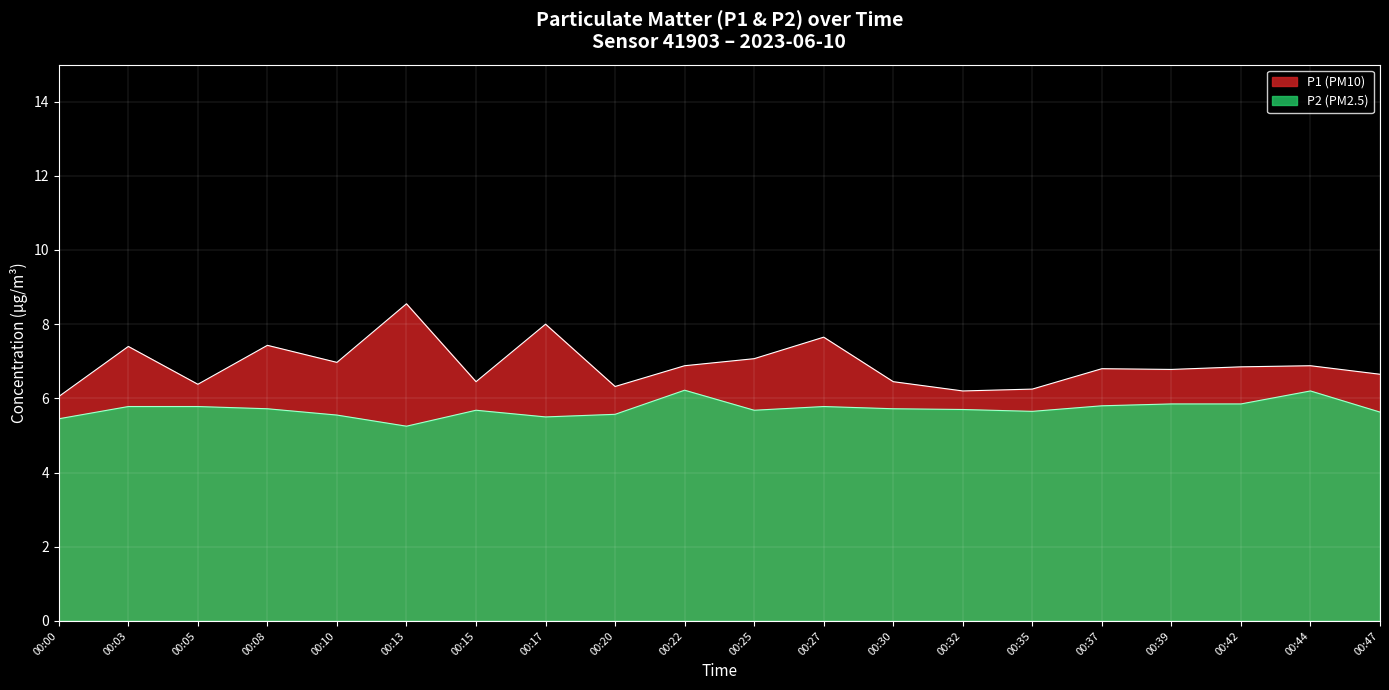

True or false: P1 and P2 cross at least once.

False